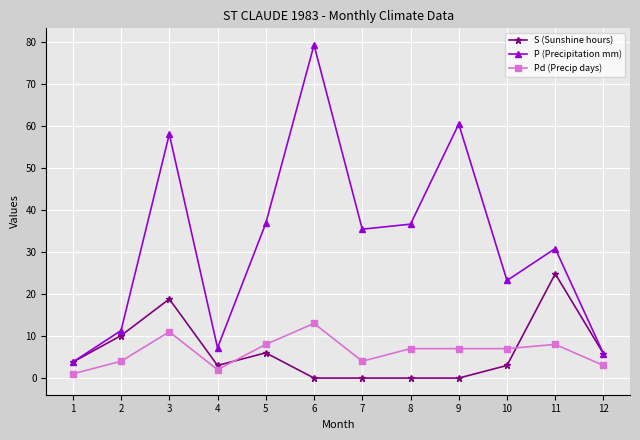

How many data points in P (Precipitation mm) are above 35?

6